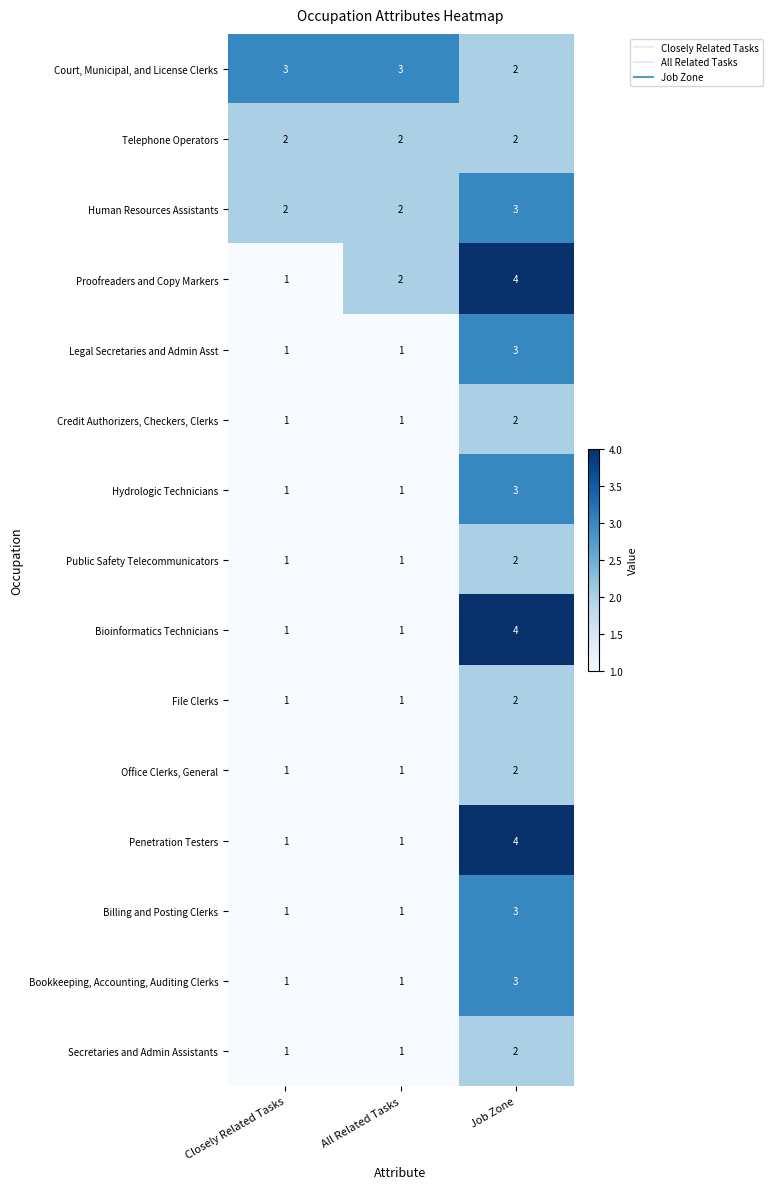

What is the sum of the Legal Secretaries and Admin Asst values at Job Zone and All Related Tasks?

4